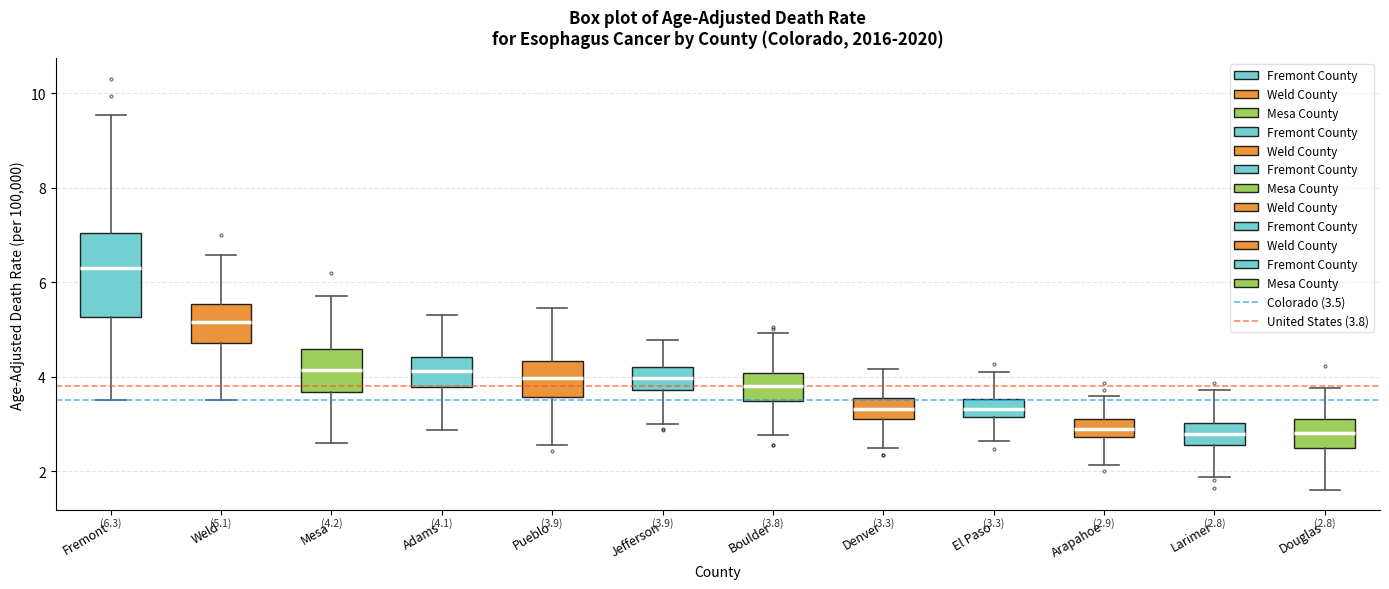

Which box has the highest median line?

Fremont